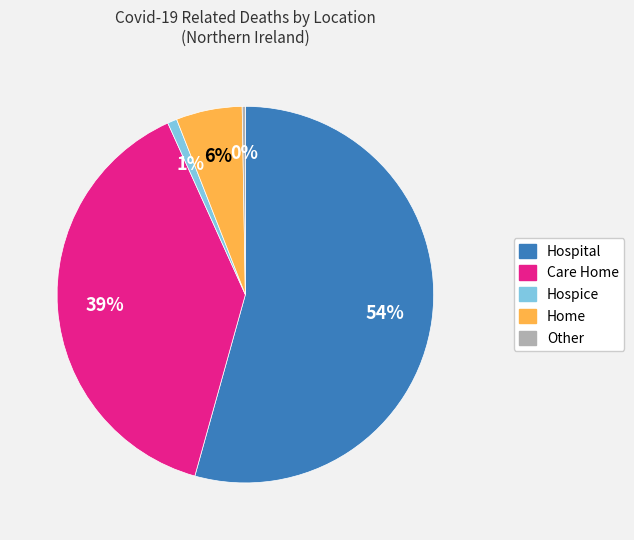

To the nearest percent, what percentage of the pie is Home?

6%